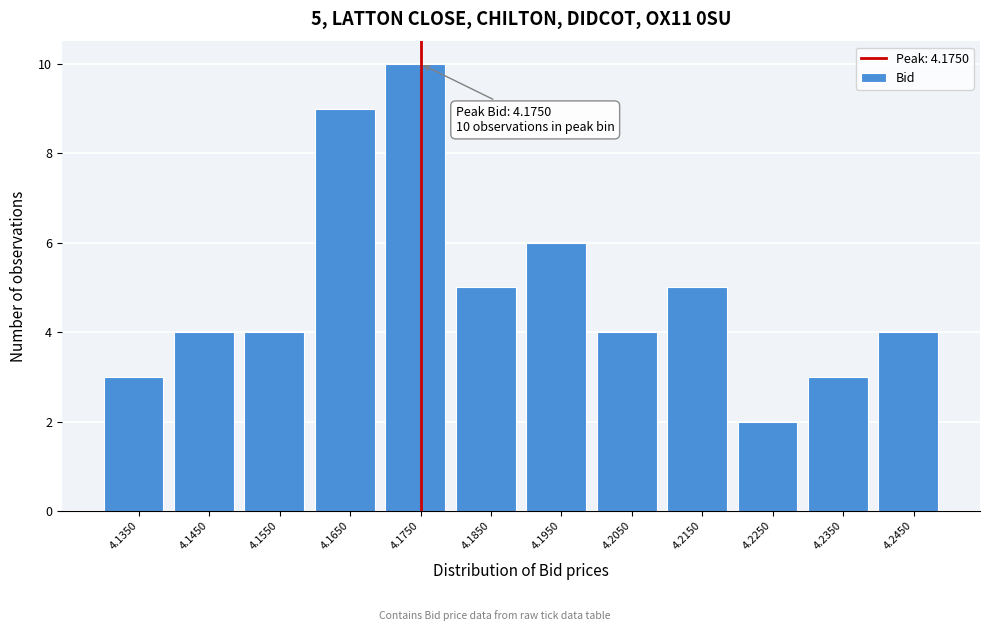

Which range on the x-axis has the tallest bar?

4.17 to 4.18